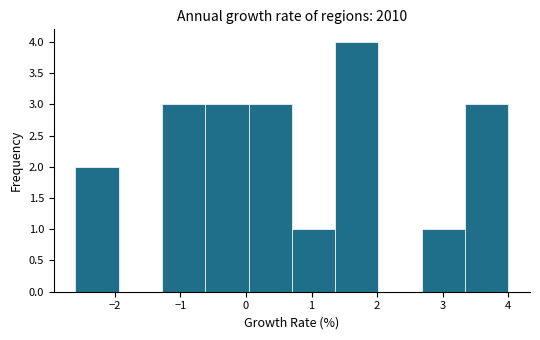

Reading left to right, list every bar in this chart as the range it spans on the x-axis followed by its height. Neither the bar edges nor the heights are printed on the chart, so give them approximately, as read against the axes.

-2.60 to -1.94: 2
-1.94 to -1.28: 0
-1.28 to -0.62: 3
-0.62 to 0.04: 3
0.04 to 0.70: 3
0.70 to 1.36: 1
1.36 to 2.02: 4
2.02 to 2.68: 0
2.68 to 3.34: 1
3.34 to 4.00: 3